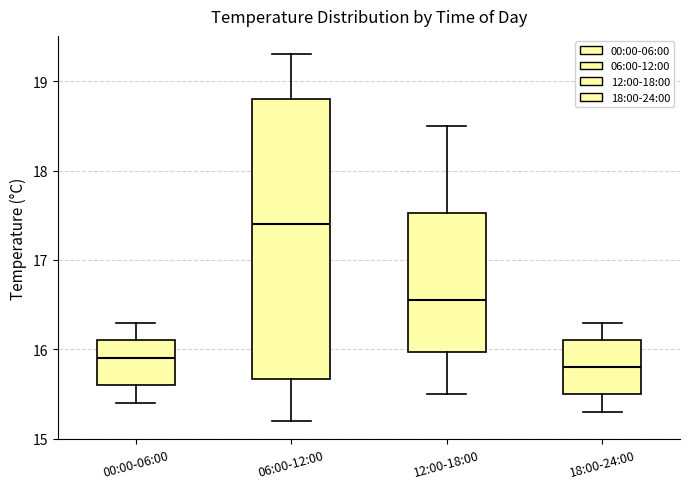

Comparing the boxes themselves (not the whiskers), which one is the tallest?

06:00-12:00